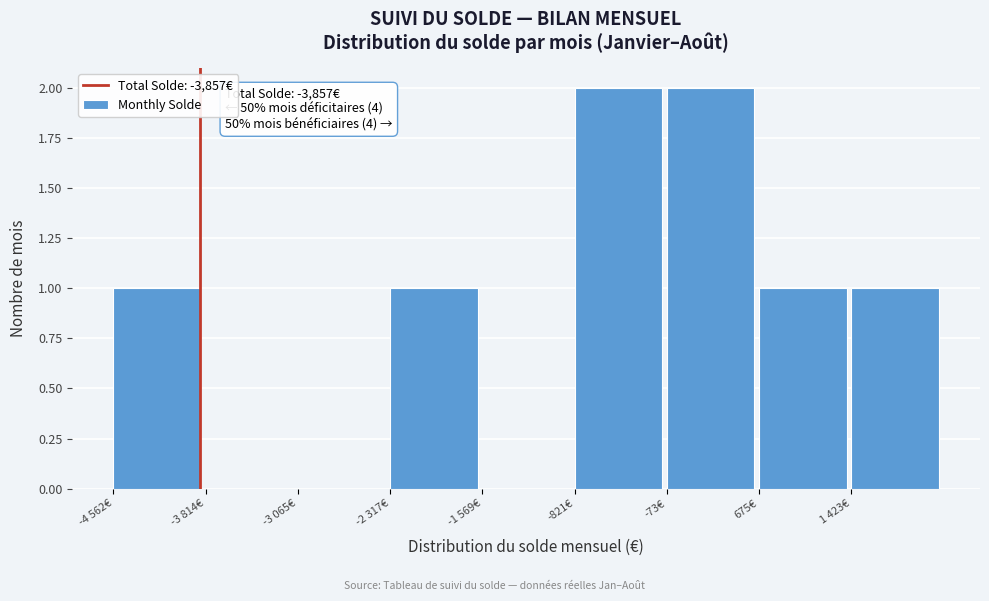

Reading left to right, list all the values displayed in this chart.

-4 562€=1	-3 814€=0	-3 065€=0	-2 317€=1	-1 569€=0	-821€=2	-73€=2	675€=1	1 423€=1